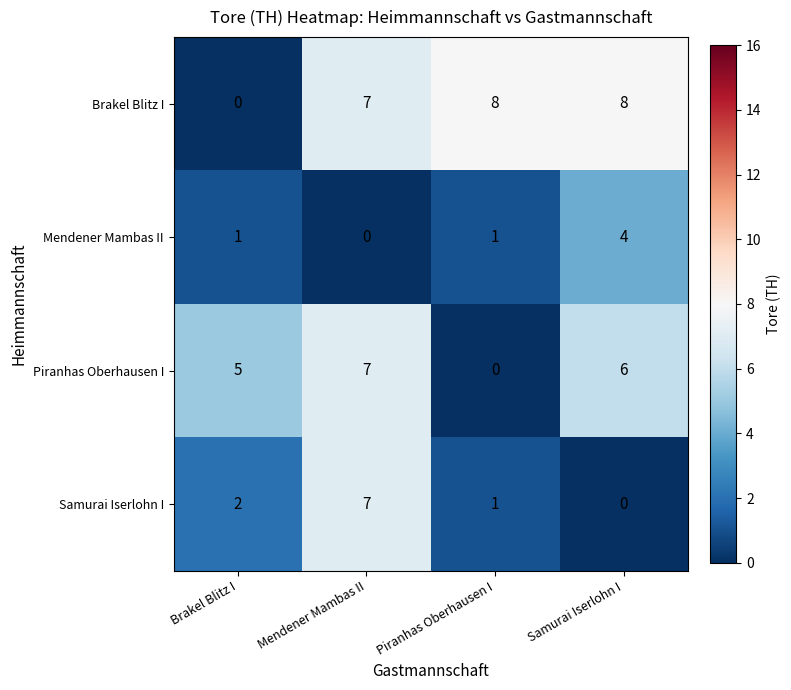

What is the sum of all Mendener Mambas II values?

6